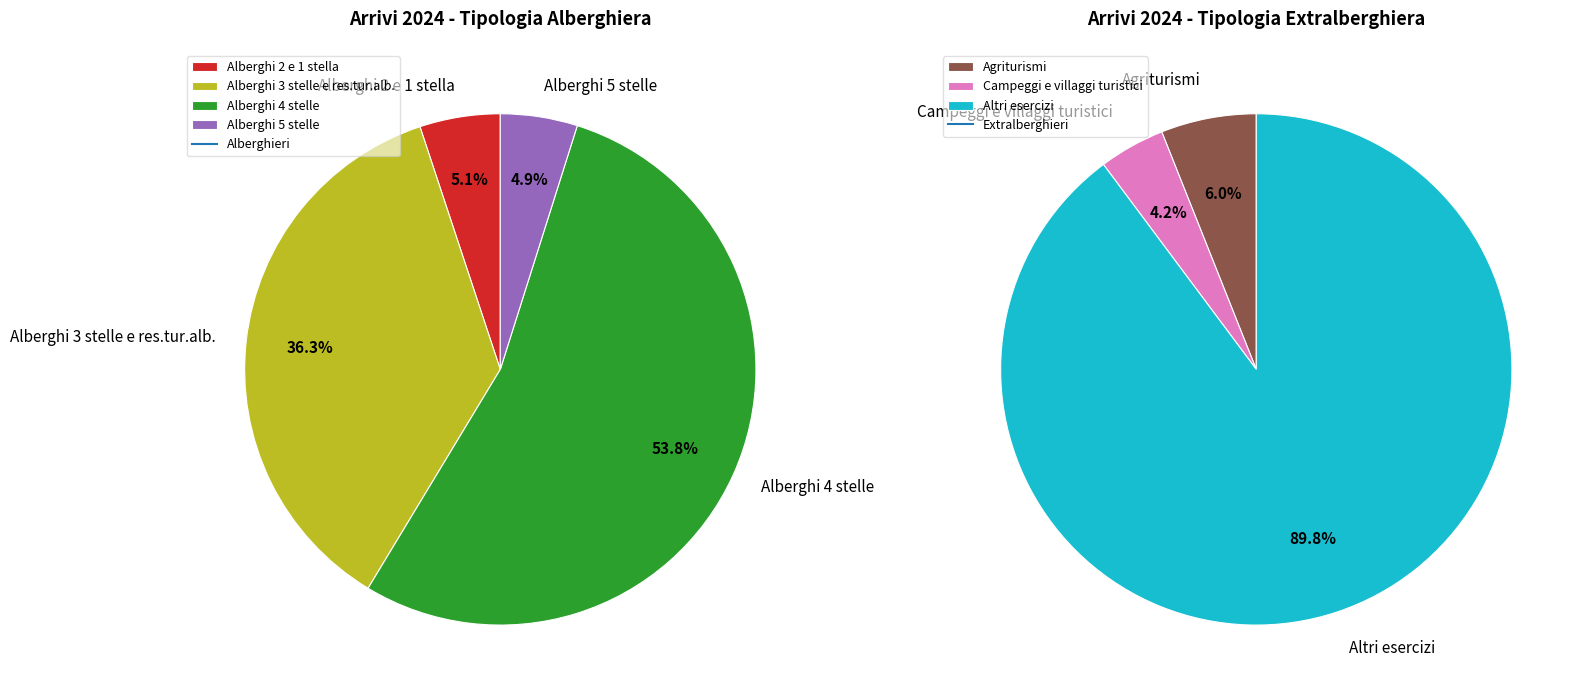

Does Campeggi e villaggi turistici represent more than half of the total?

No